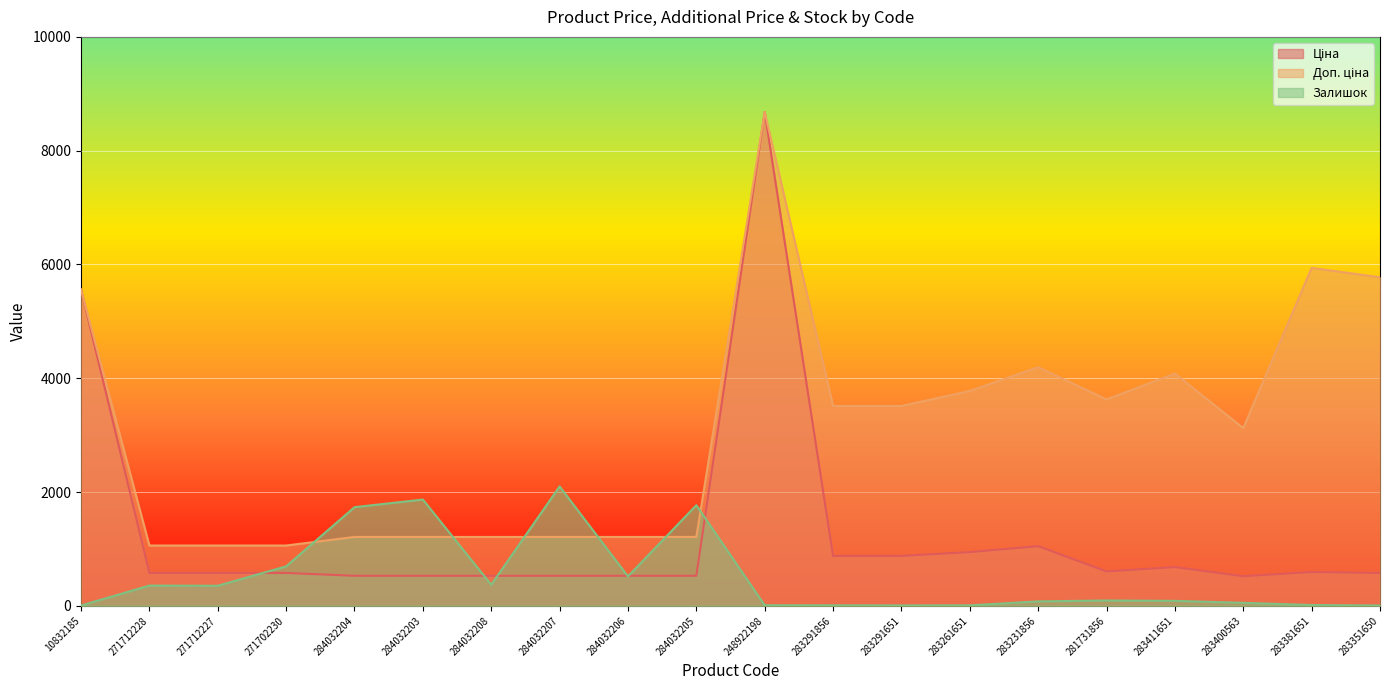

What position from the right is 10832185?

20